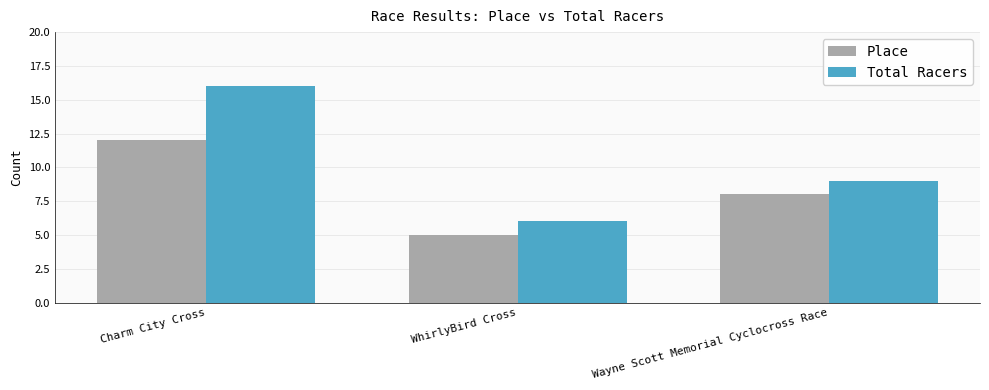

At which label does Total Racers reach its peak?

Charm City Cross